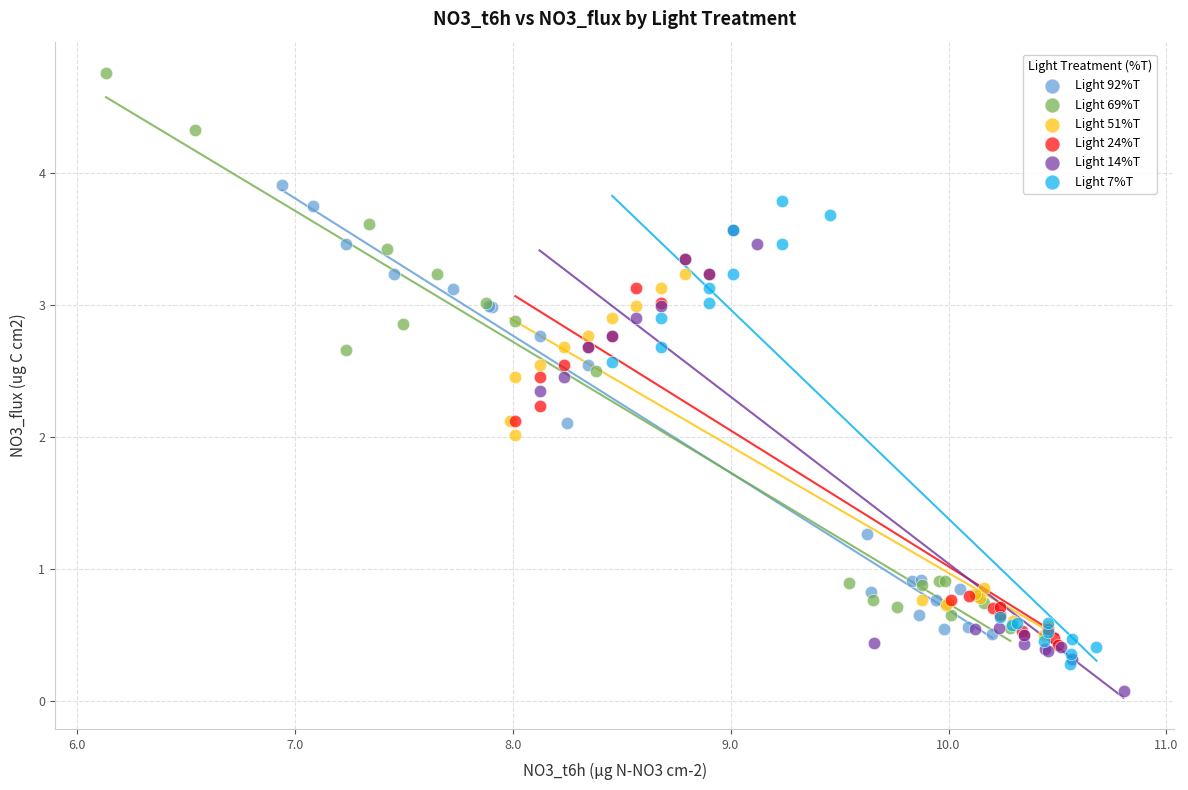

Which series has the widest spread of Y values?

Light 69%T